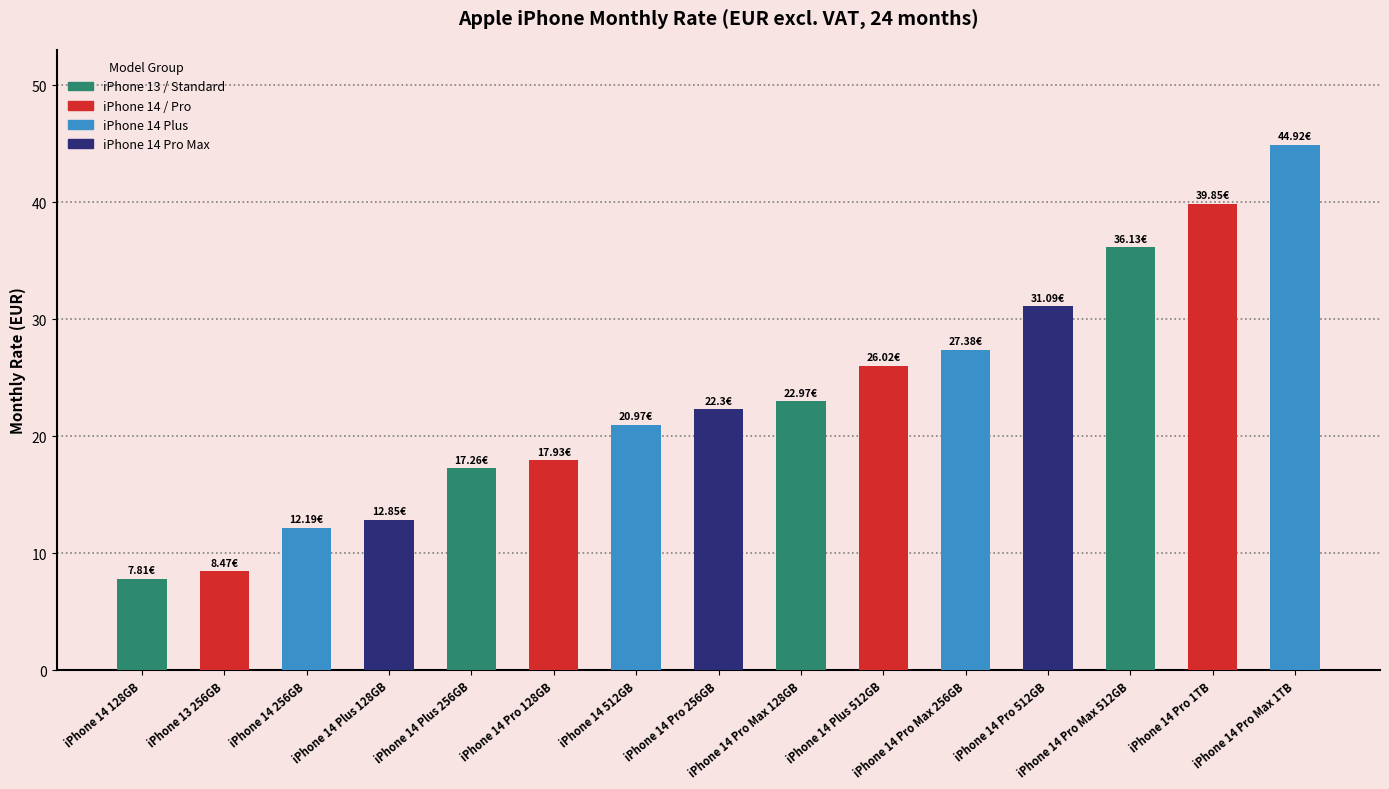

How many categories are shown in the chart?

15